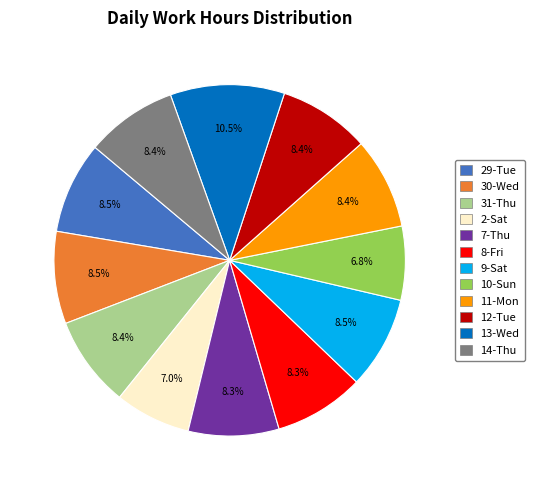

What is the ratio of the value at 11-Mon to the value at 30-Wed?

1.0